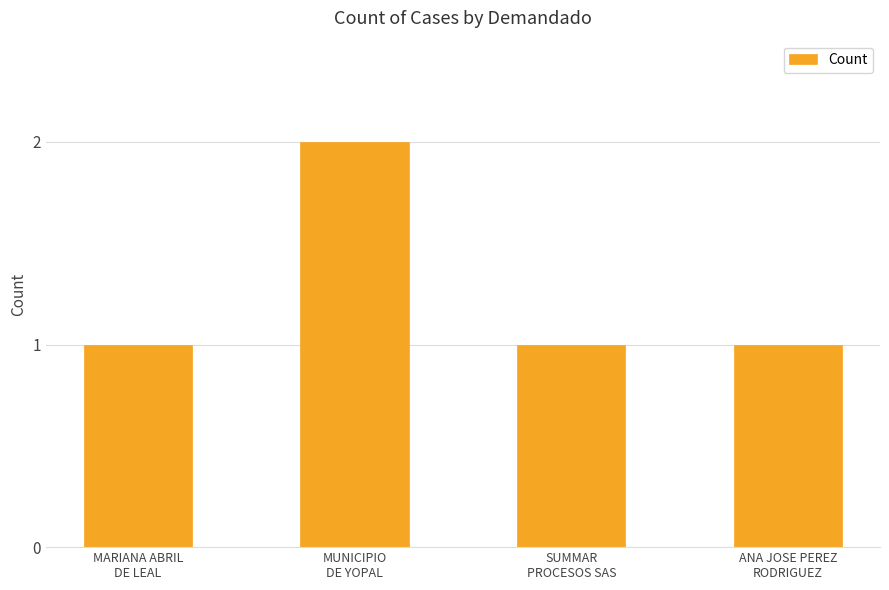

Count the values in the range 1 to 2.

4